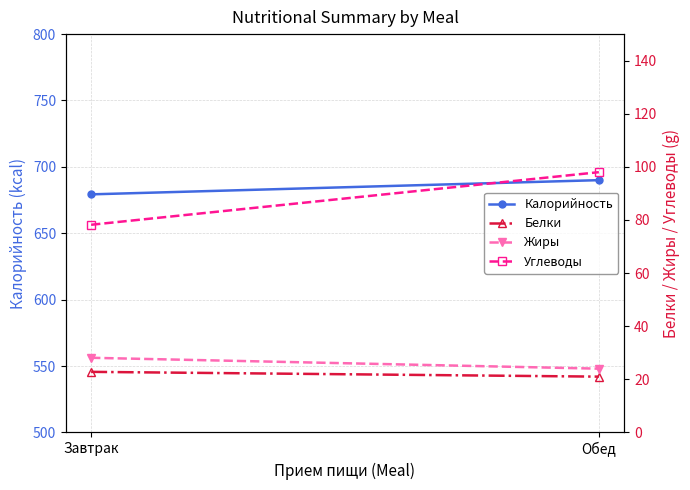

What is the sum of the Жиры values at Обед and Завтрак?

52.1